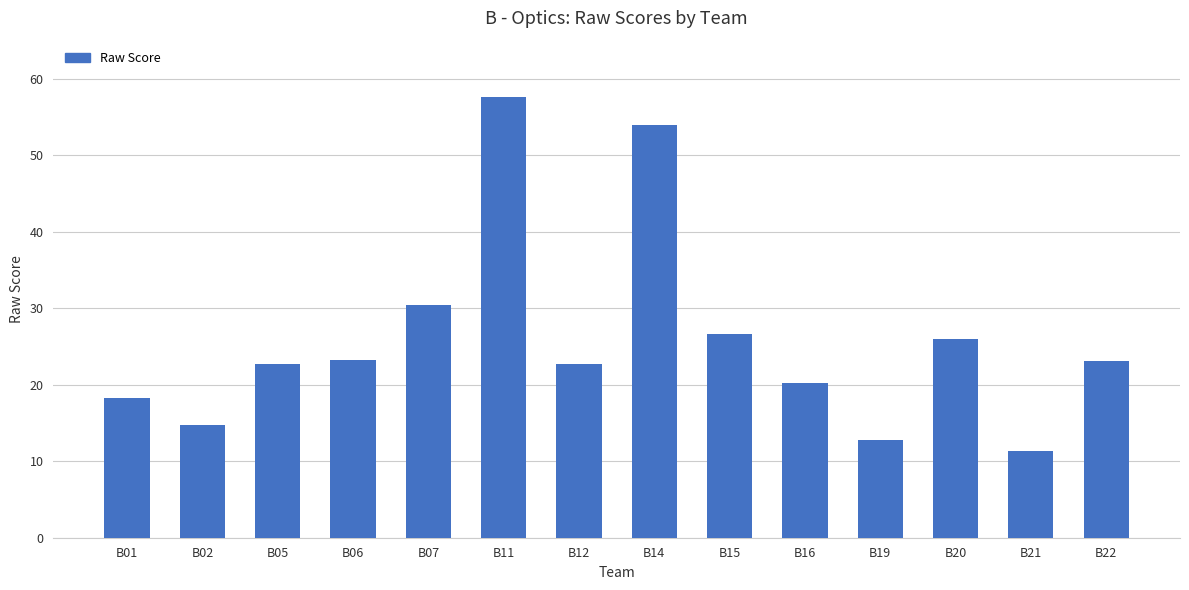

Between B19 and B21, which is larger?

B19